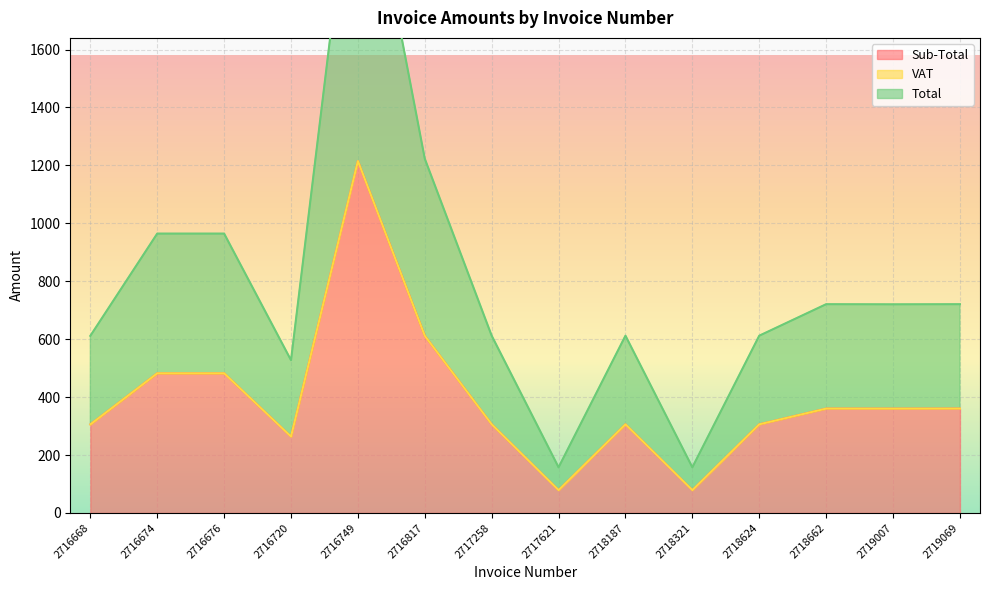

The value of Sub-Total at 2719007 is 169.3. True or false?

False